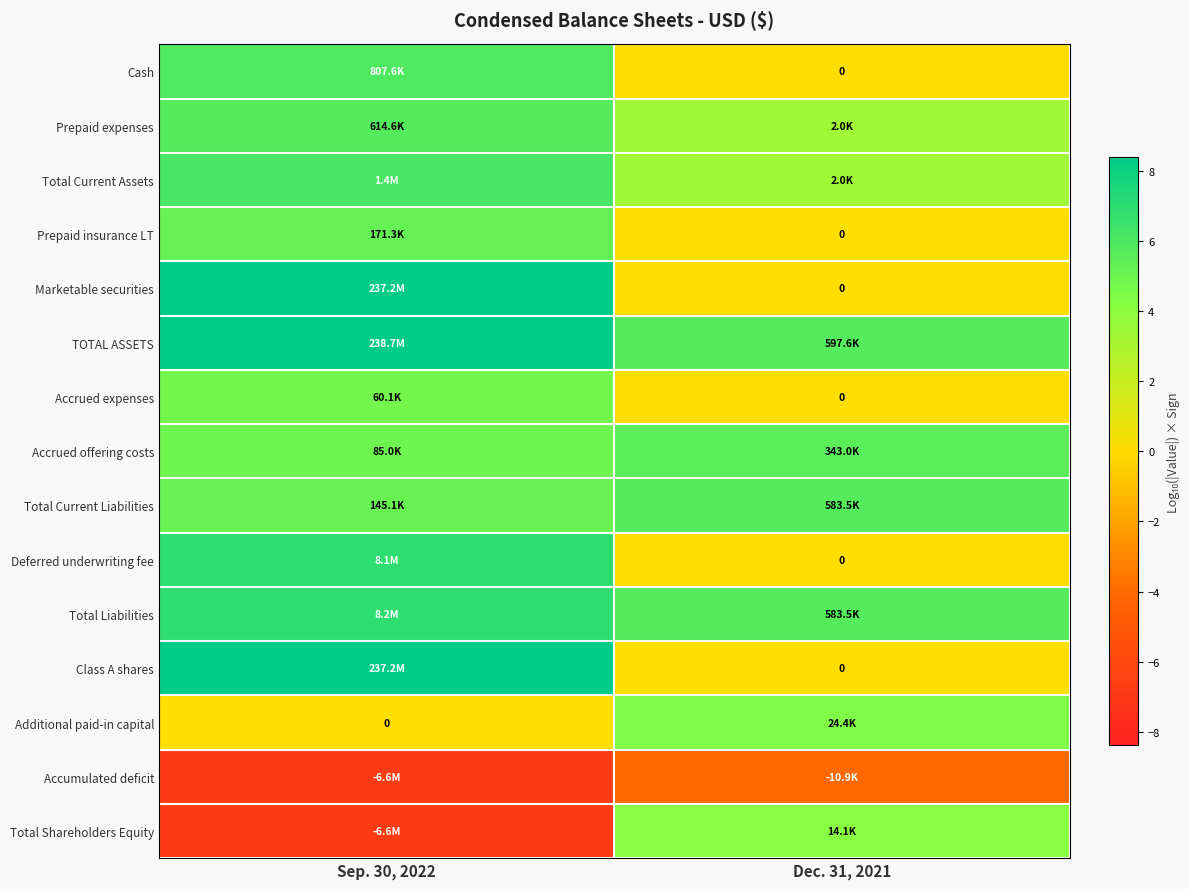

Read the Total Liabilities value at Sep. 30, 2022.

6.9